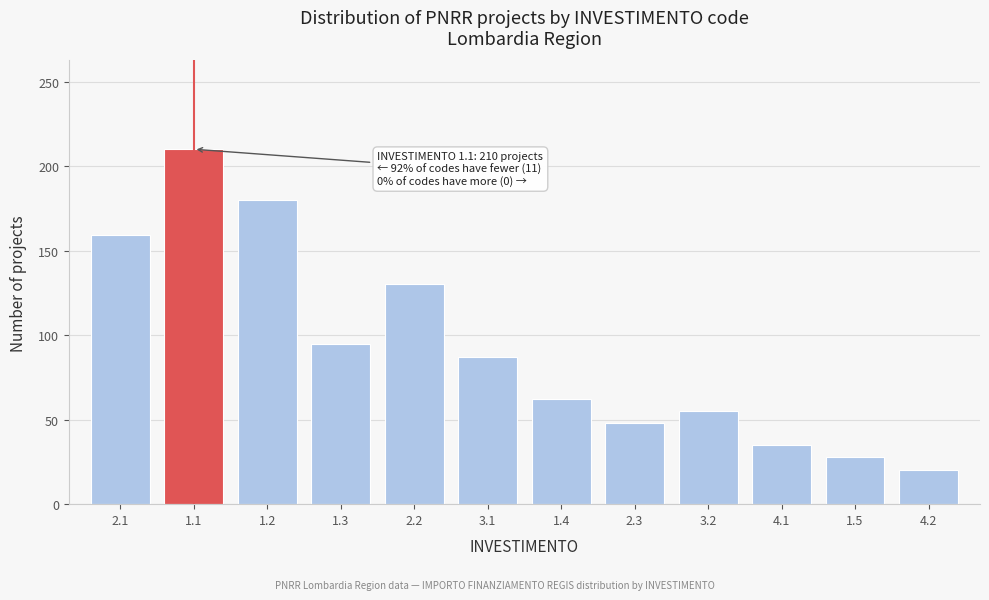

Reading right to left, list all the values displayed in this chart.

4.2=20	1.5=28	4.1=35	3.2=55	2.3=48	1.4=62	3.1=87	2.2=130	1.3=95	1.2=180	1.1=210	2.1=159